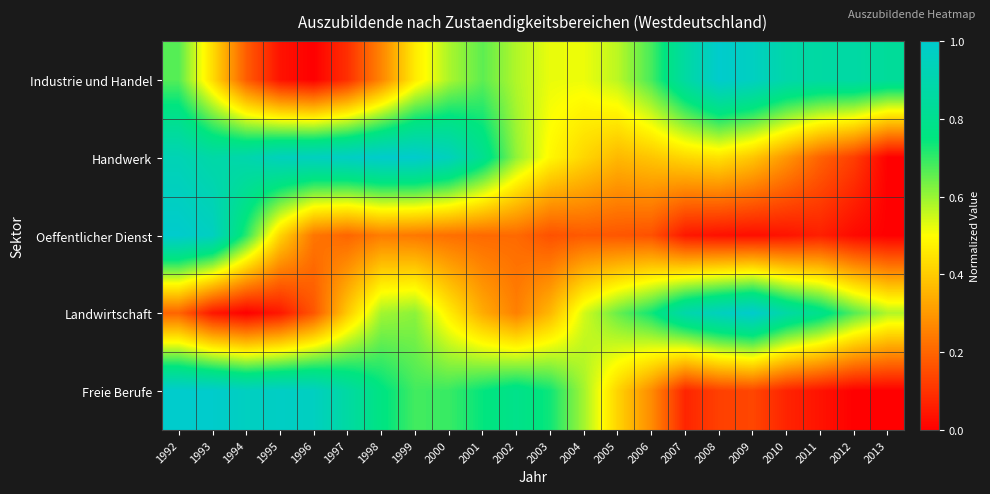

What is the total value across all series at 2012?

1.7